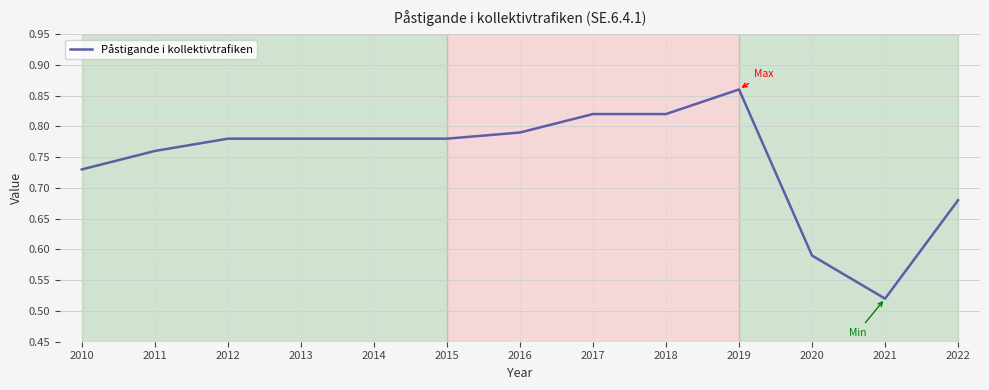

Is it true that the value at 2018 is 1.4?

False